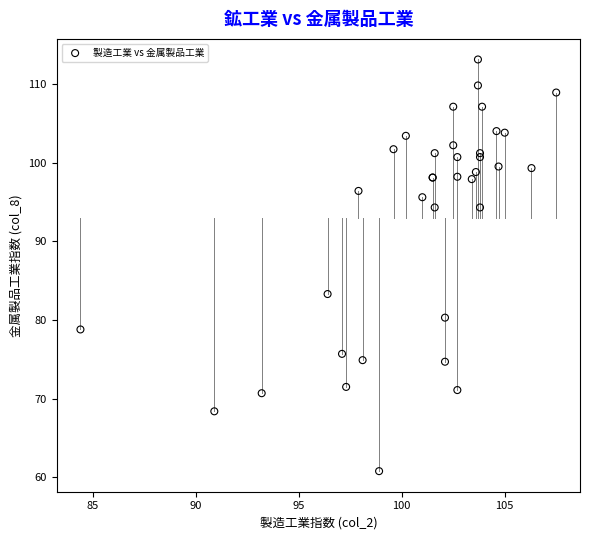

What Y value in the scatter plot is closest to 86?

83.3